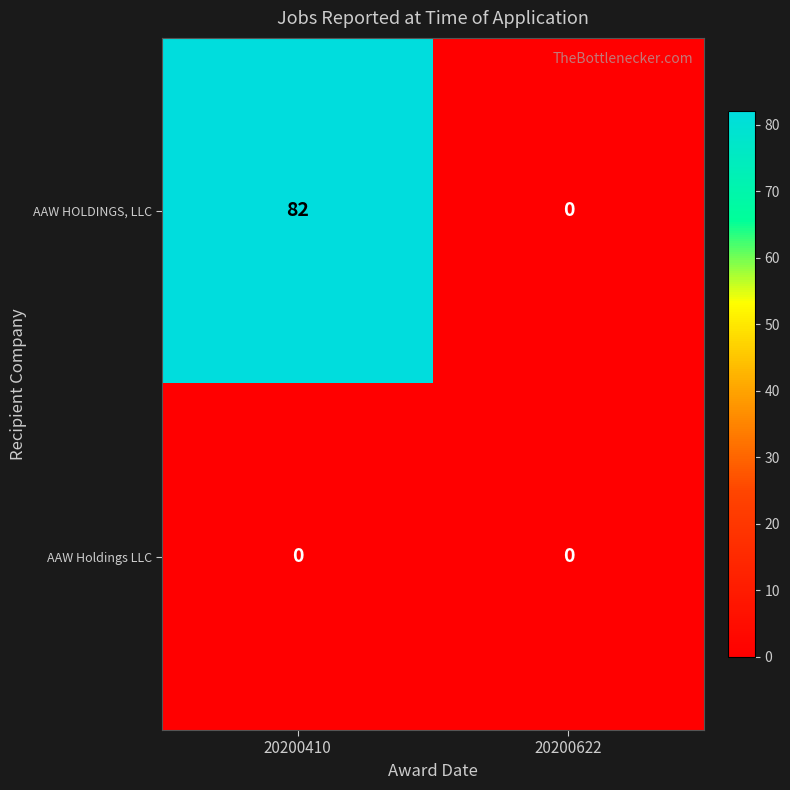

Reading left to right, extract all data points from this chart.

AAW HOLDINGS, LLC: 82	0
AAW Holdings LLC: 0	0